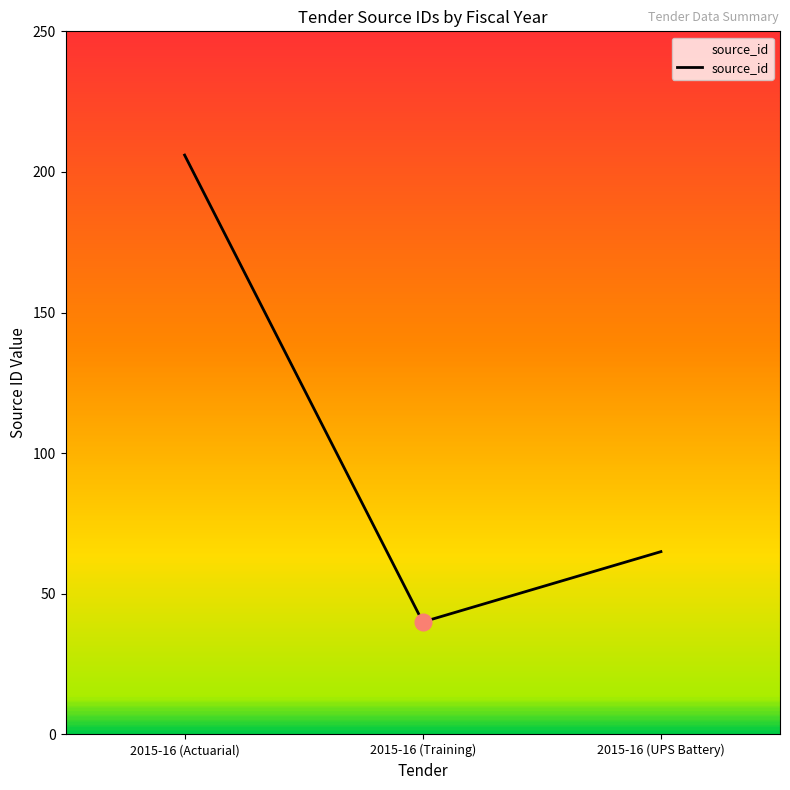

Rank the categories by value from lowest to highest.

2015-16 (Training), 2015-16 (UPS Battery), 2015-16 (Actuarial)